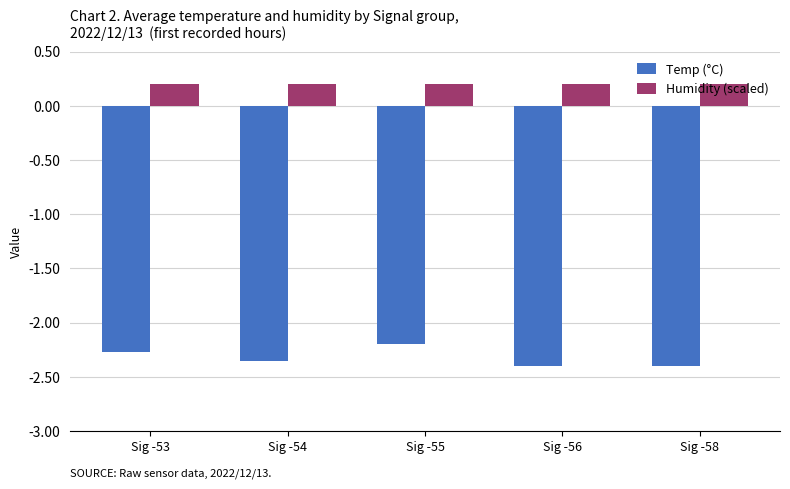

At which category is the sum across all series the highest?

Sig -55